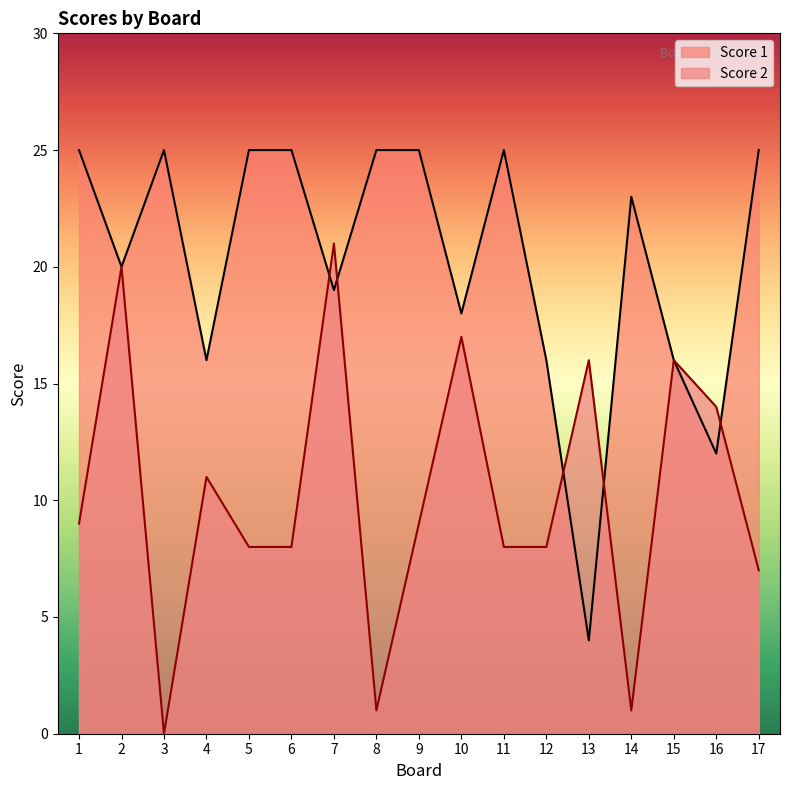

How many data points does each series have?

17